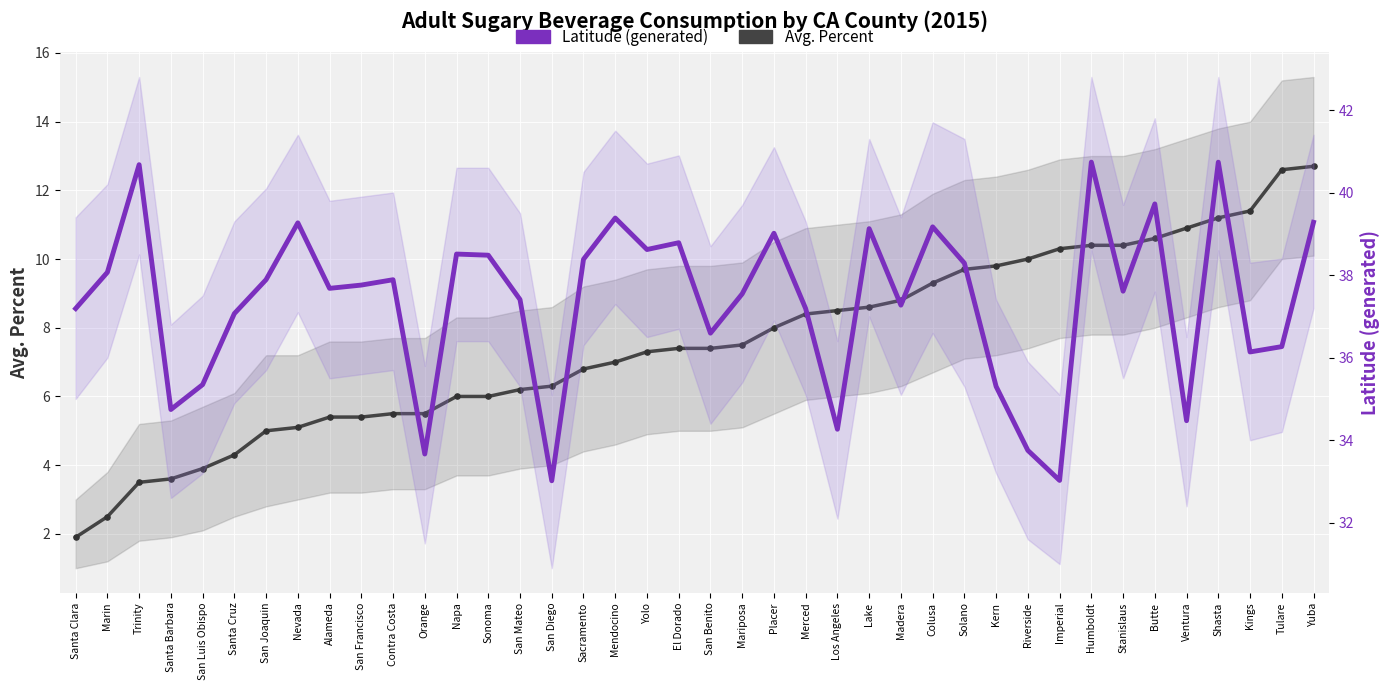

At which category is the sum across all series the highest?

Yuba